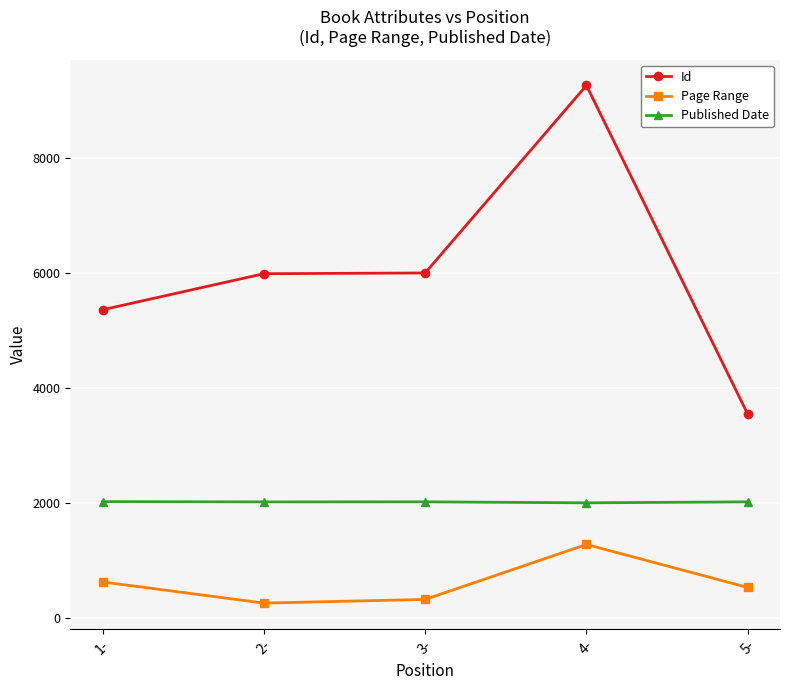

At how many categories does at least one series exceed 6783?

1